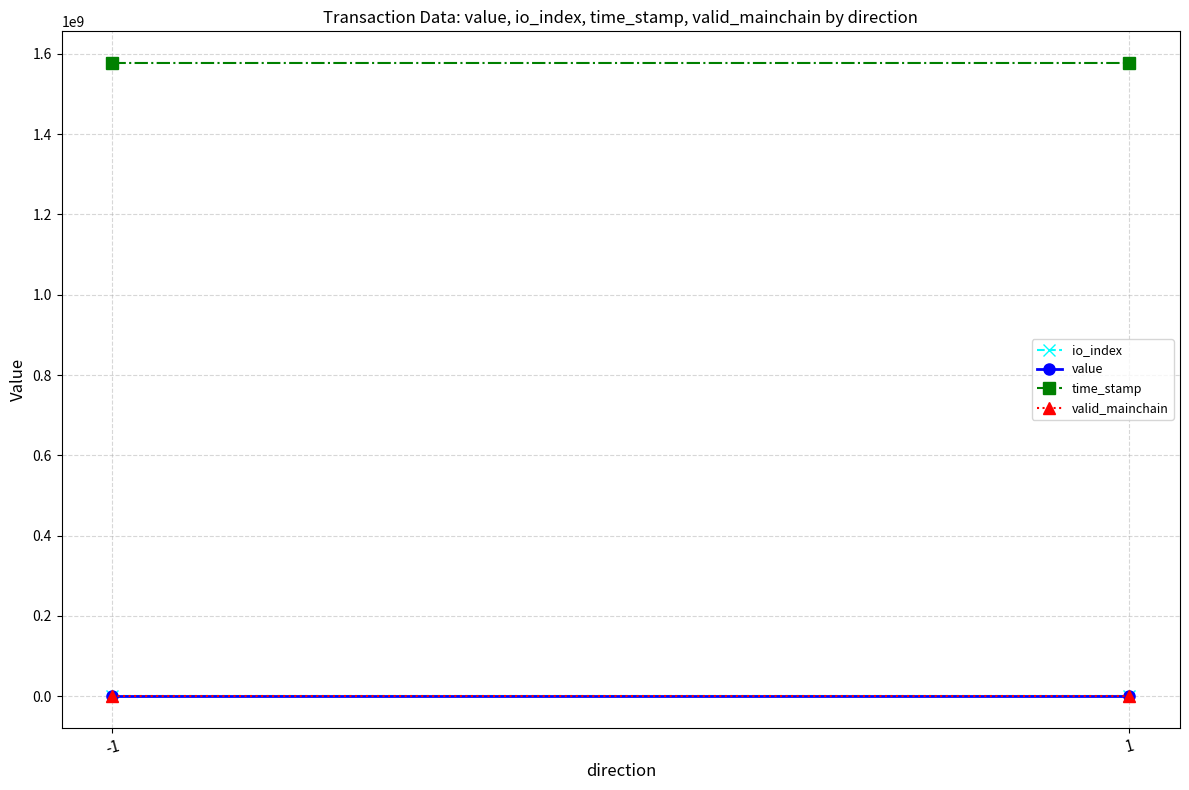

The time_stamp series shows 1577550692.0 at -1. True or false?

True